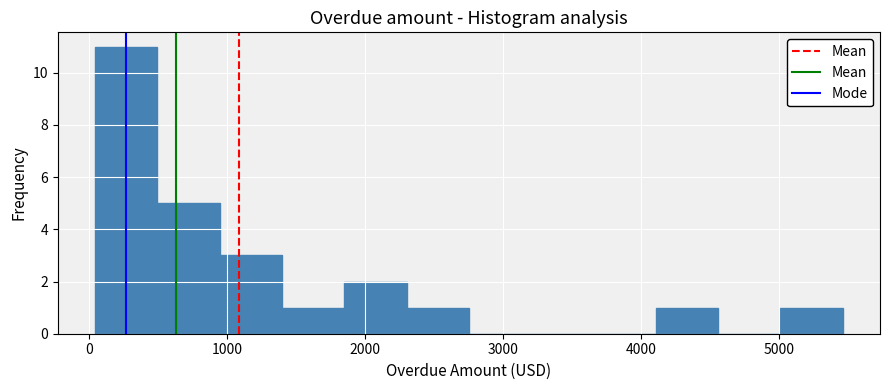

Which range on the x-axis has the tallest bar?

0 to 500